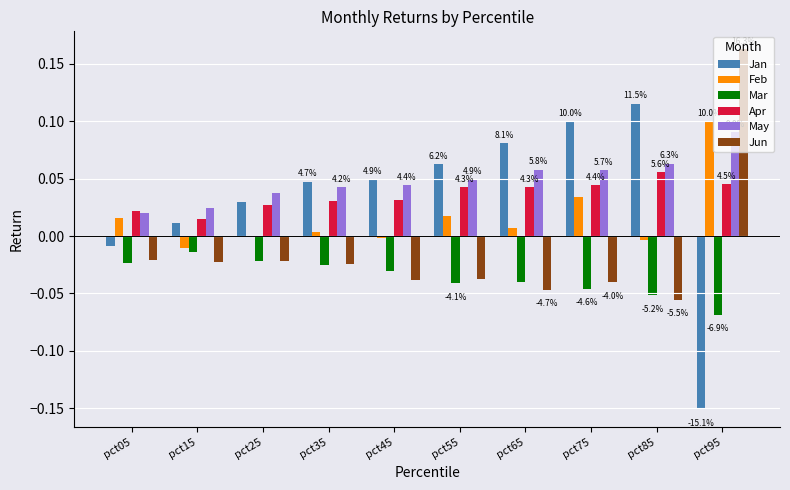

True or false: Mar has a value of -0.0 at pct65.

True